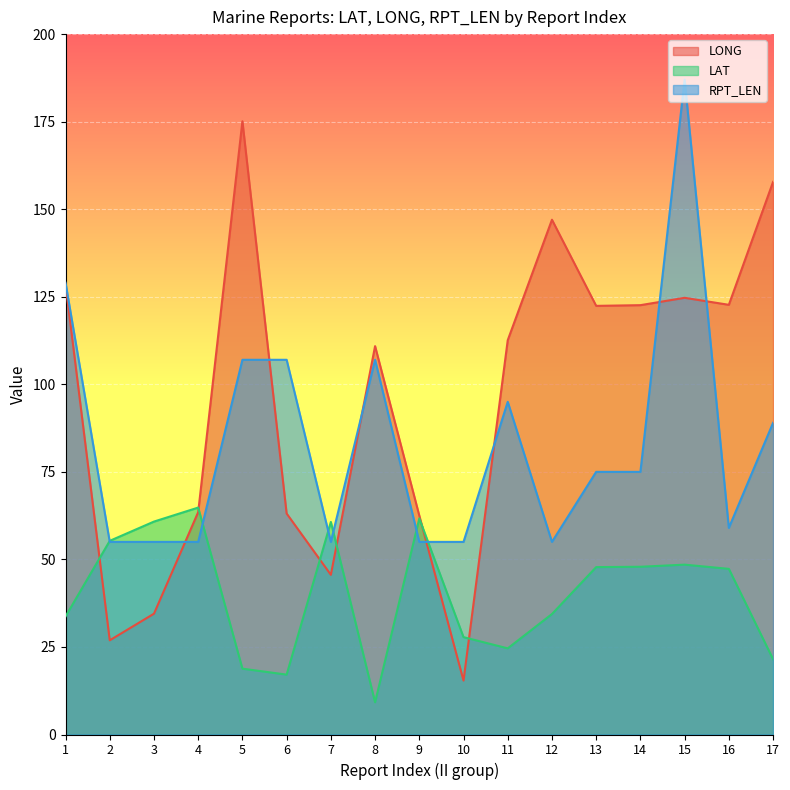

What is the value of the LONG point at the 11th from the left?

112.6